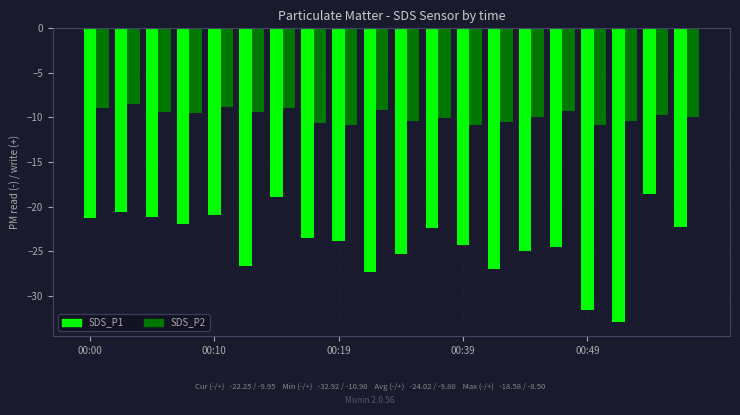

What is the average value of the SDS_P1 series?

-24.0